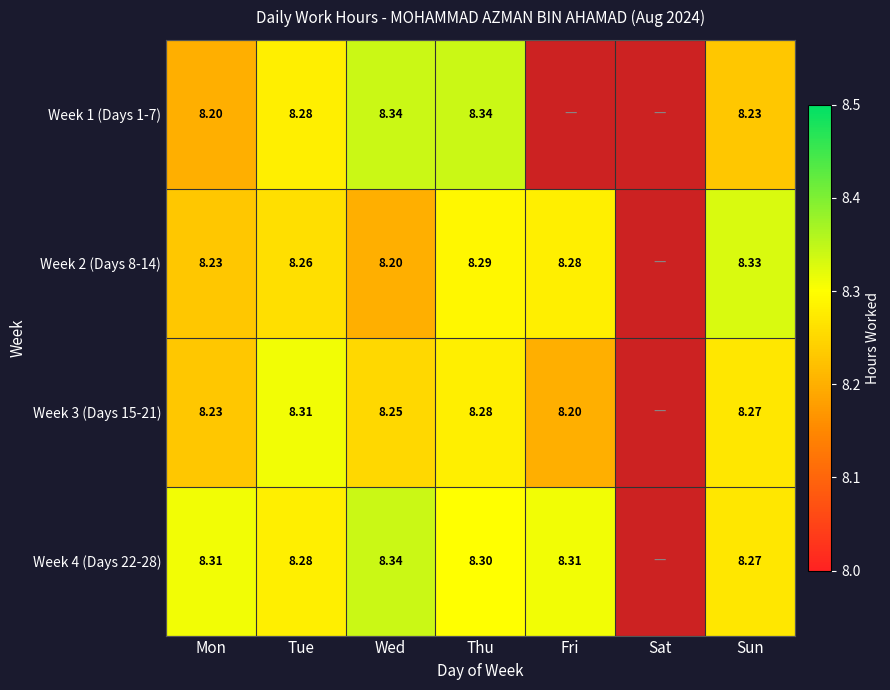

How many categories are shown in the chart?

7